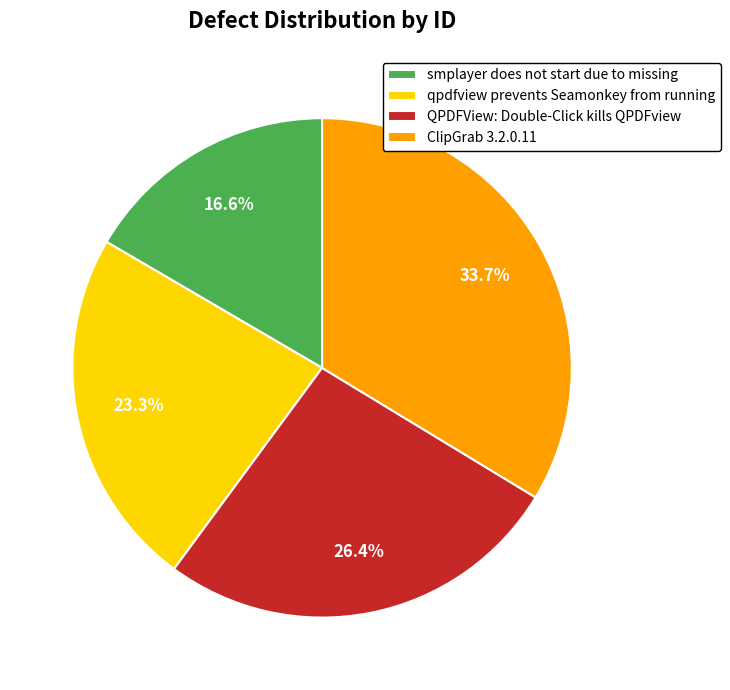

What percentage is NOT represented by QPDFView: Double-Click kills QPDFview?

73.6%